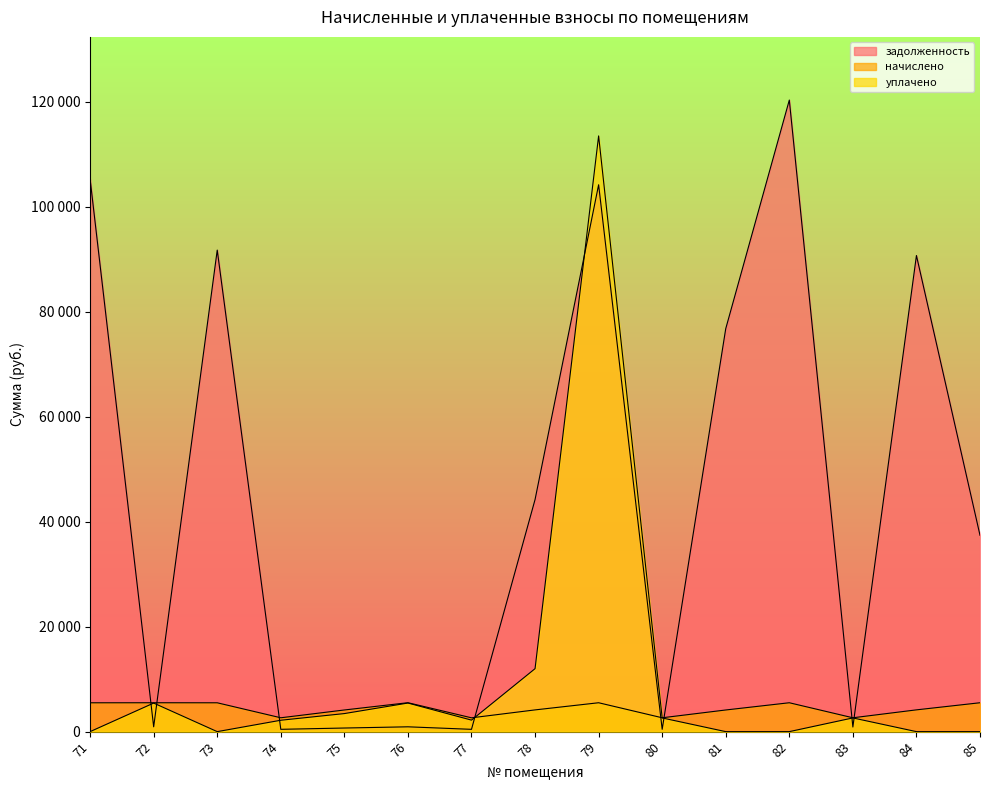

What is the spread (max minus min) of values at 85?

37418.4